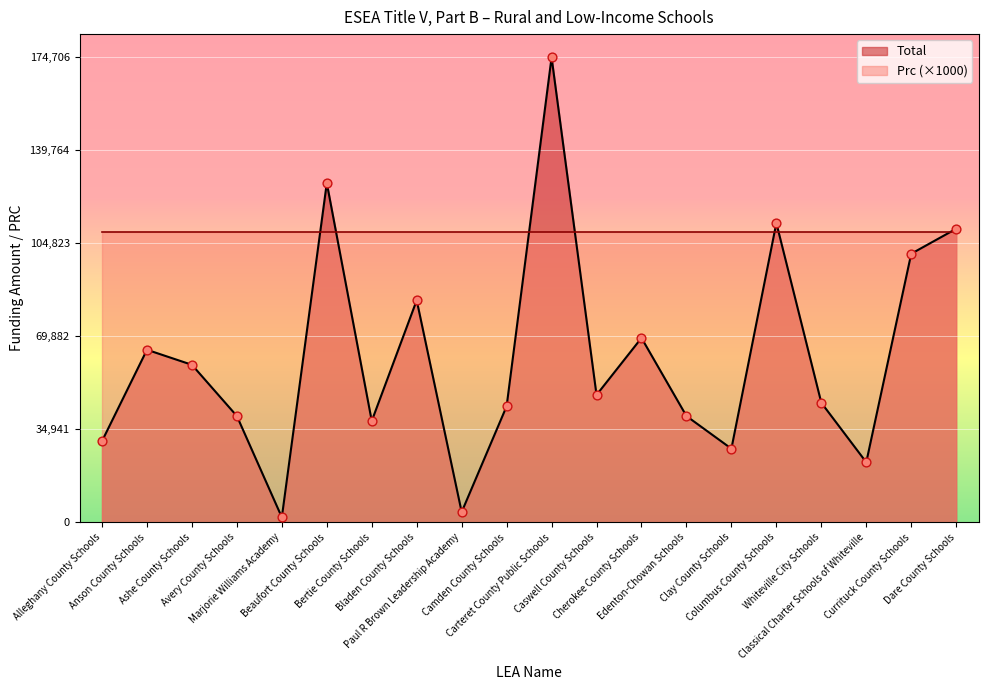

Approximately how many times larger is the value at Cherokee County Schools compared to Classical Charter Schools of Whiteville?

3.1